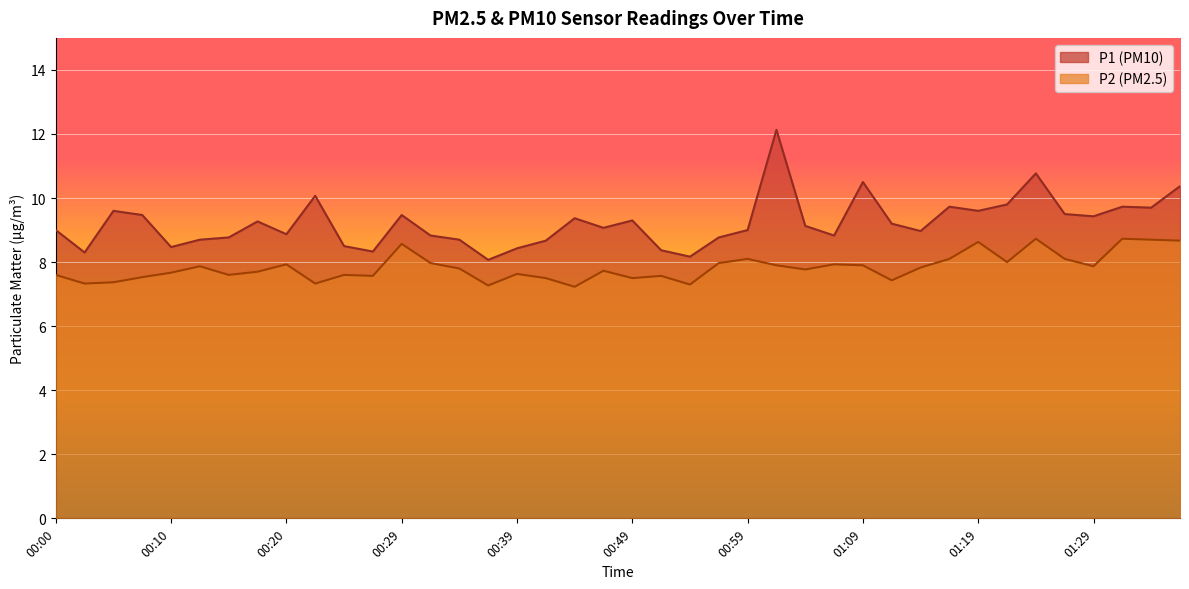

Reading right to left, list all the values displayed in this chart.

P1: 10.4	9.7	9.7	9.4	9.5	10.8	9.8	9.6	9.7	9.0	9.2	10.5	8.8	9.1	12.1	9.0	8.8	8.2	8.4	9.3	9.1	9.4	8.7	8.4	8.1	8.7	8.8	9.5	8.3	8.5	10.1	8.9	9.3	8.8	8.7	8.5	9.5	9.6	8.3	9.0
P2: 8.7	8.7	8.7	7.9	8.1	8.7	8.0	8.6	8.1	7.8	7.4	7.9	7.9	7.8	7.9	8.1	8.0	7.3	7.6	7.5	7.7	7.2	7.5	7.6	7.3	7.8	8.0	8.6	7.6	7.6	7.3	7.9	7.7	7.6	7.9	7.7	7.5	7.4	7.3	7.6